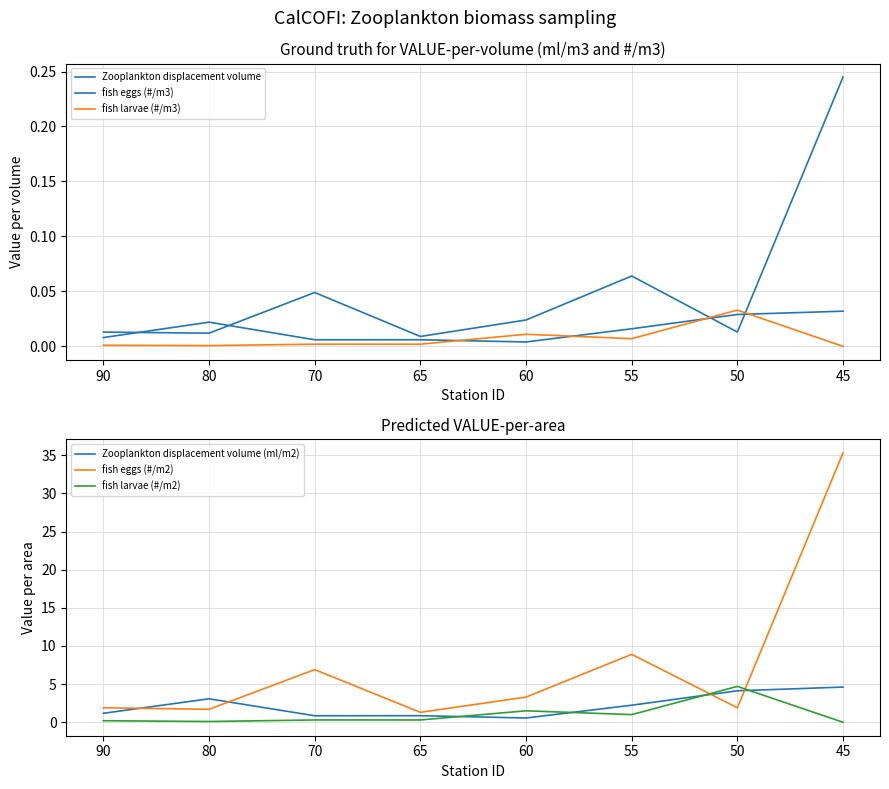

Where is the first local maximum for fish eggs (#/m3)?

70